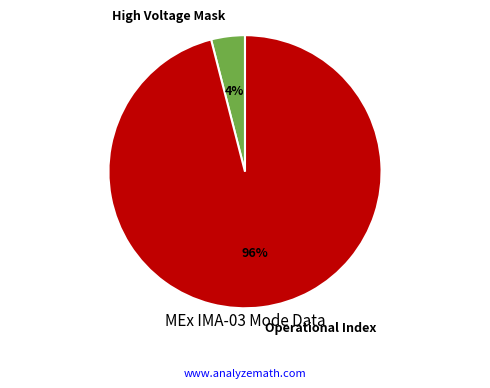

To the nearest percent, what percentage of the pie is High Voltage Mask?

4%